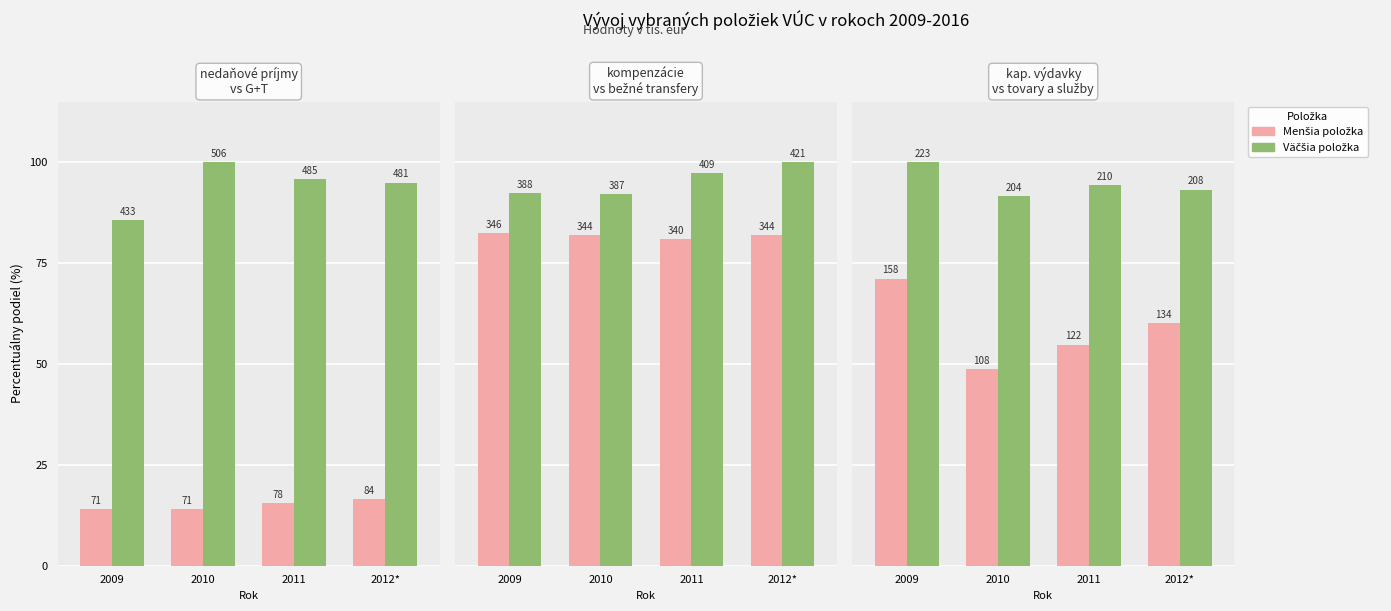

What is the total value across all series at 2009?

445.5